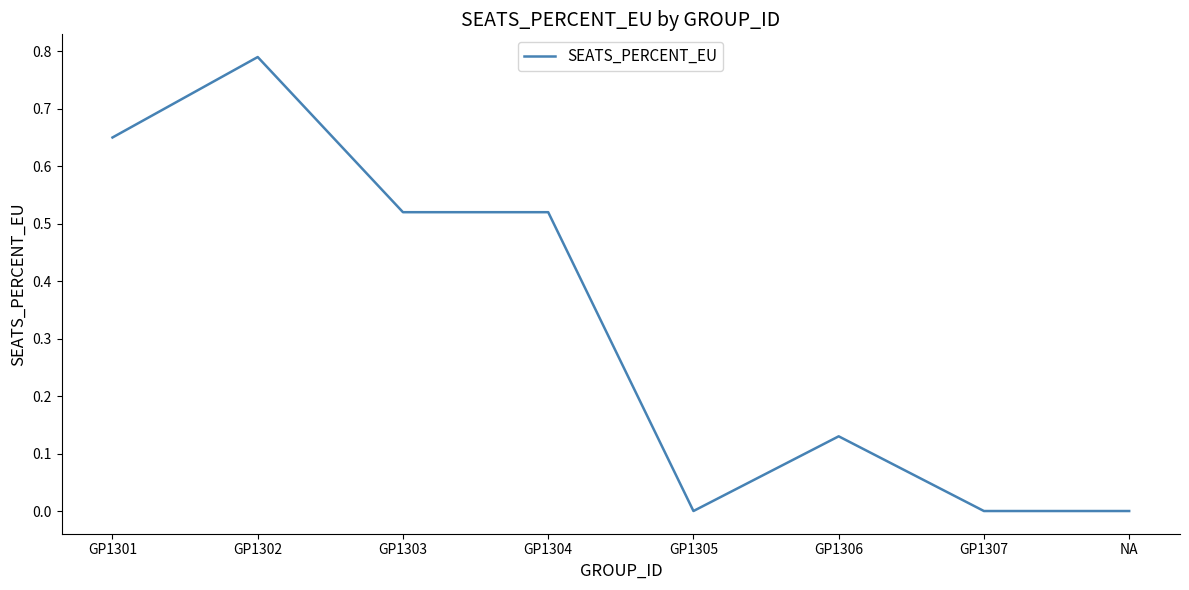

What position from the right is NA?

1